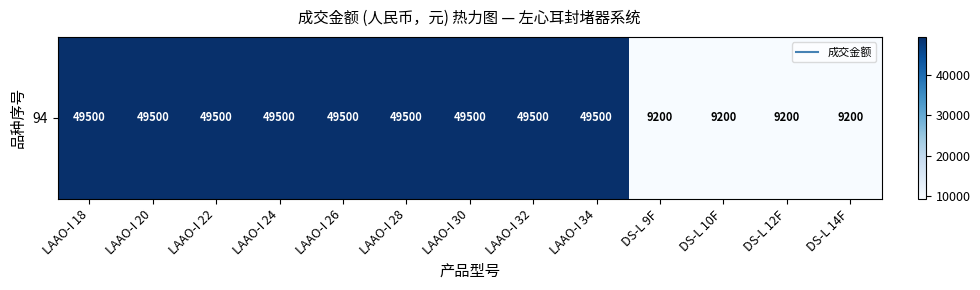

Where is the data nearest to the value 29350?

LAAO-I 18